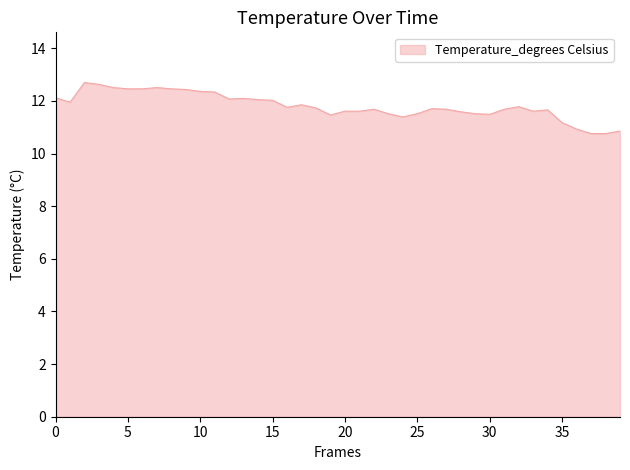

Does the chart display data point markers on the line(s)?

No